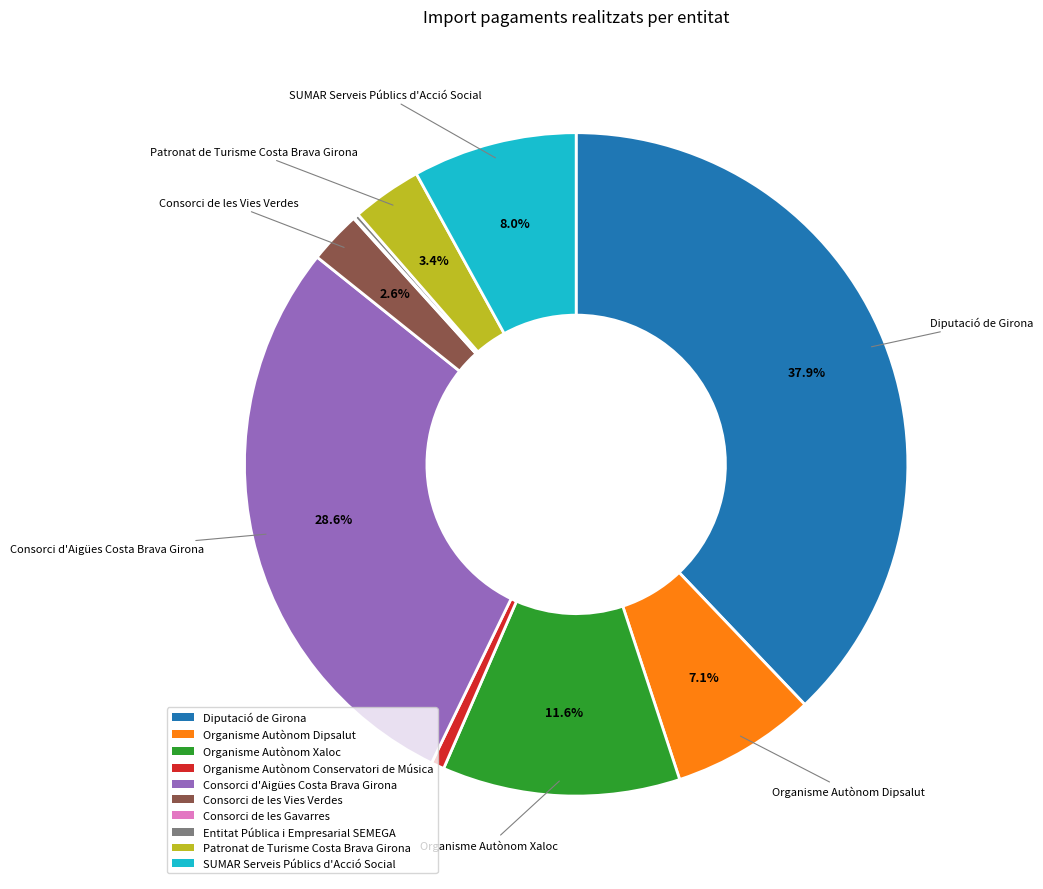

To the nearest percent, what is the difference between the largest and smallest slice percentages?

38%